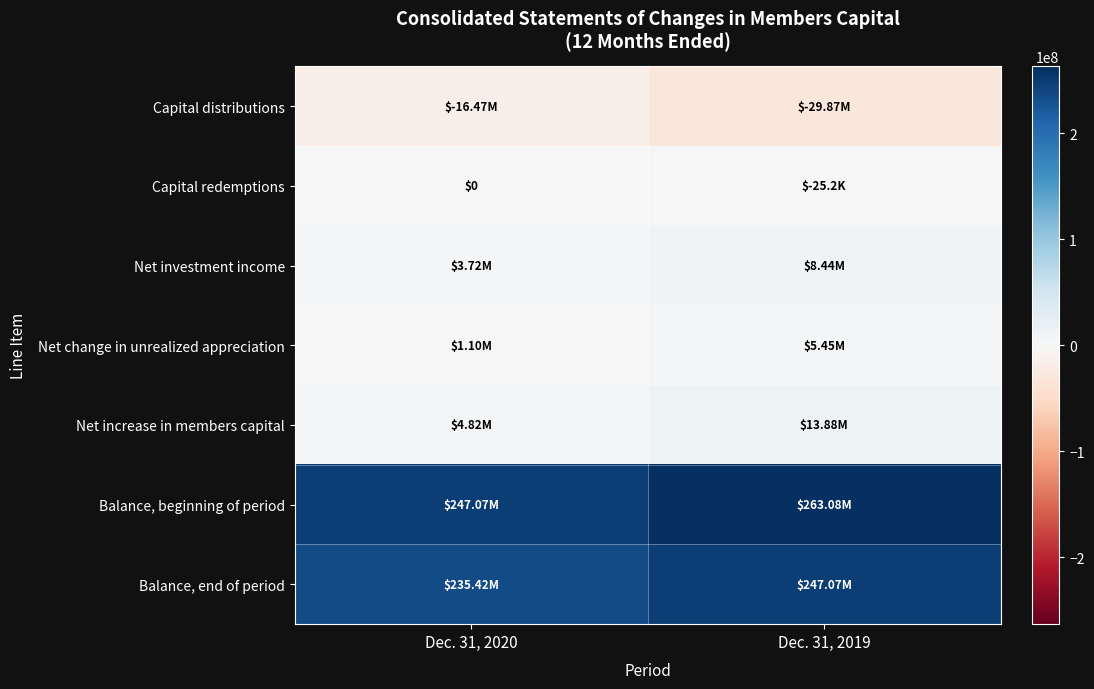

Rank the series at Dec. 31, 2020 from highest to lowest value.

Balance, beginning of period, Balance, end of period, Net increase in members capital, Net investment income, Net change in unrealized appreciation, Capital redemptions, Capital distributions